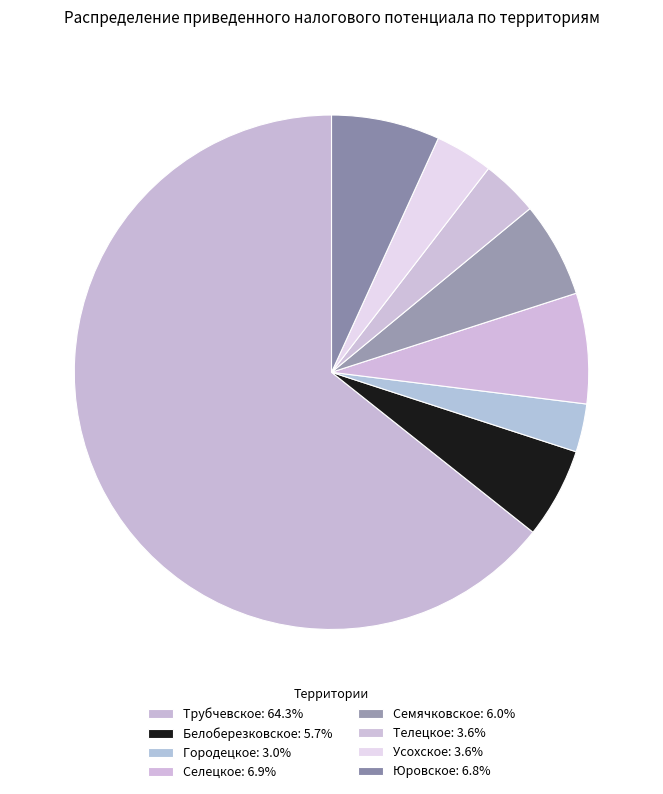

How many slices are in this pie chart?

8